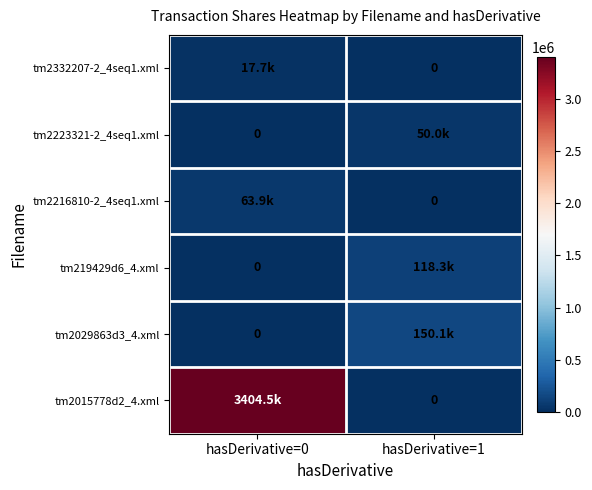

What is the sum of all tm2332207-2_4seq1.xml values?

17737